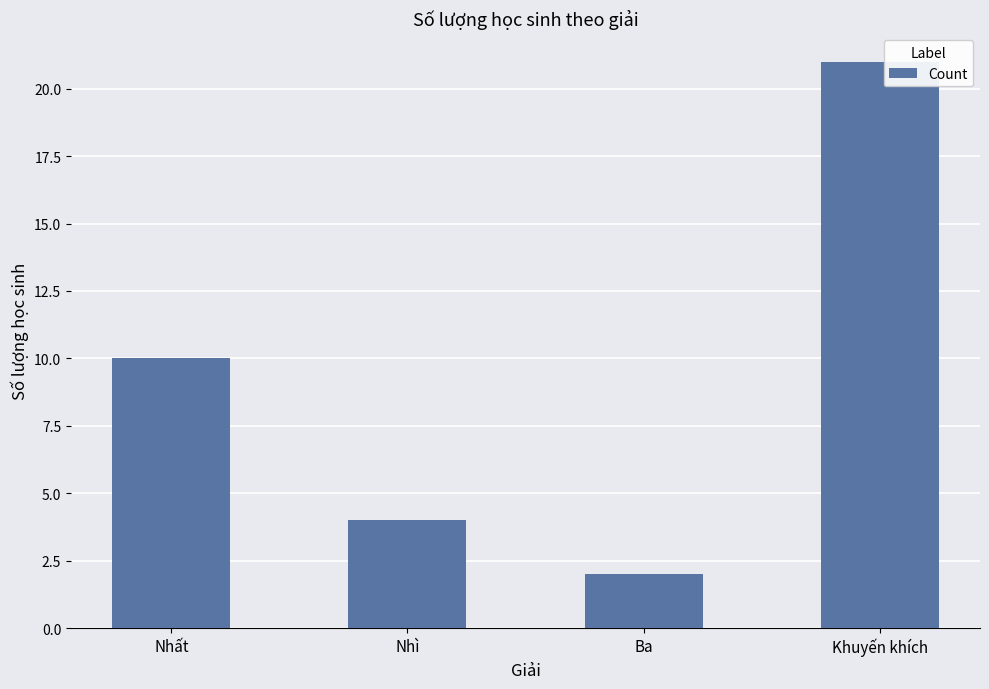

What is the difference between the maximum and second lowest values?

17